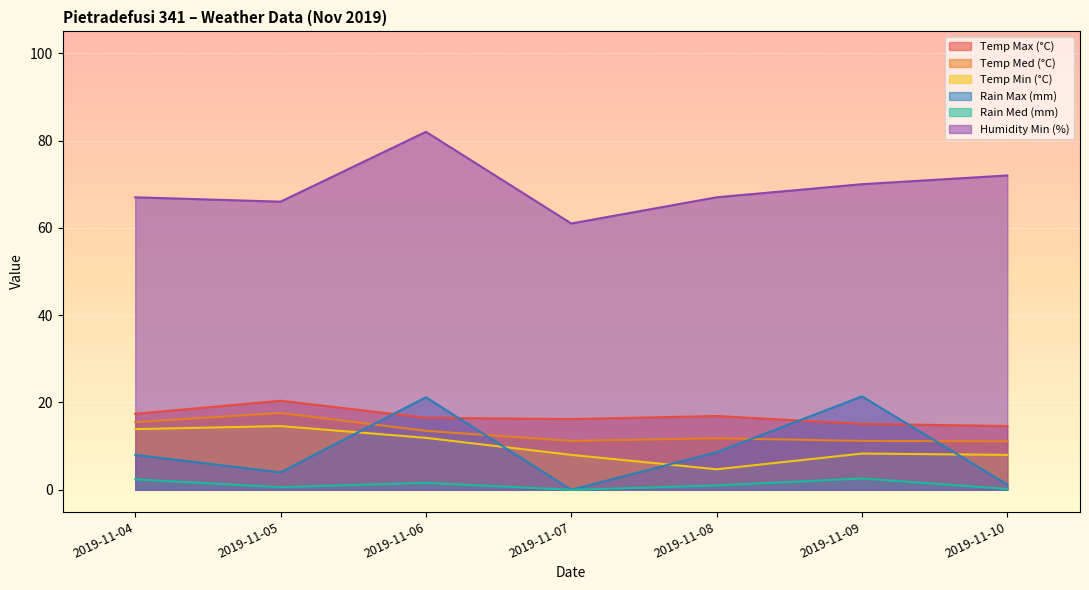

How many lines are shown in the chart?

6